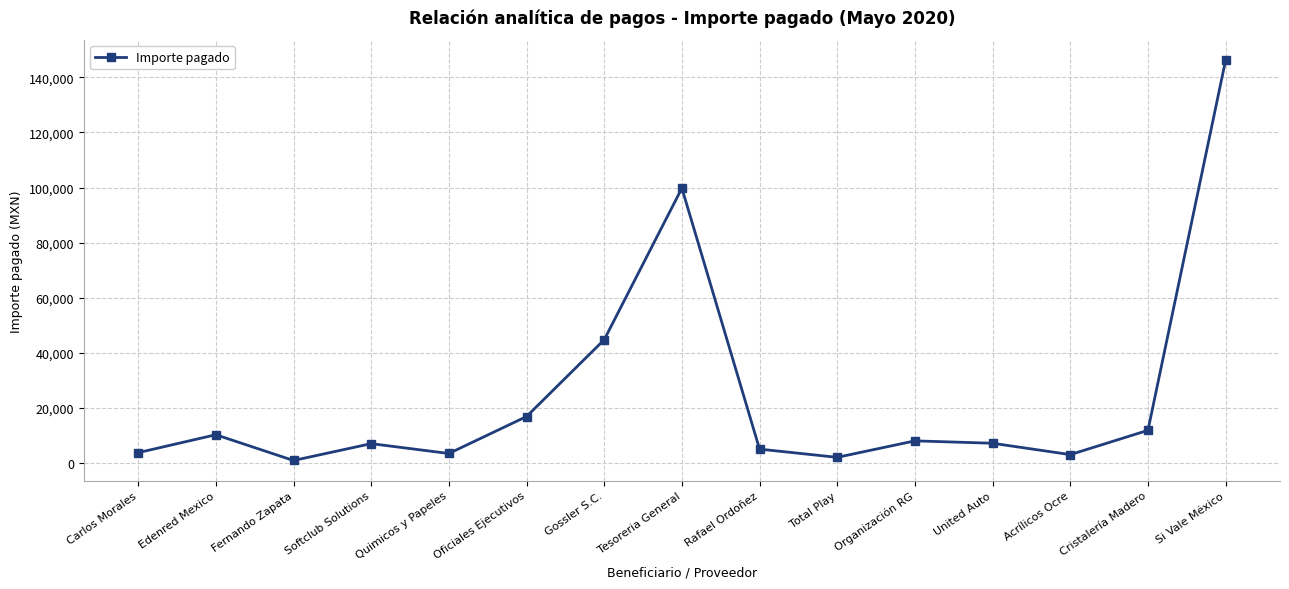

Where is the data nearest to the value 73597?

Tesoreria General